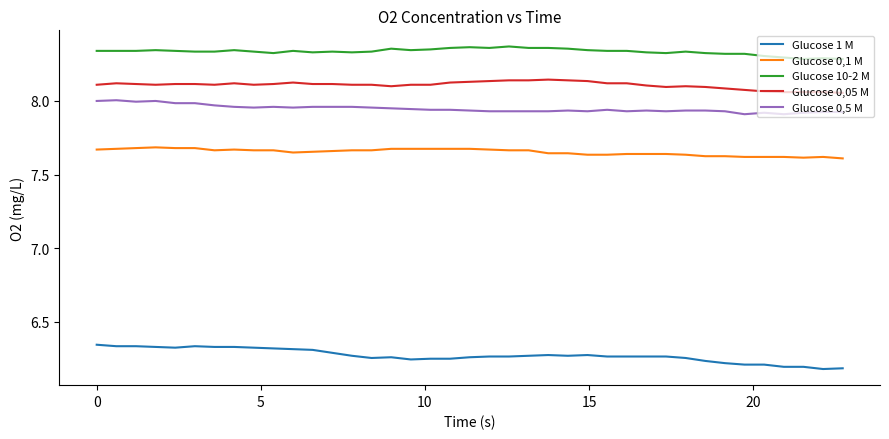

True or false: Glucose 0,05 M and Glucose 1 M cross at least once.

False